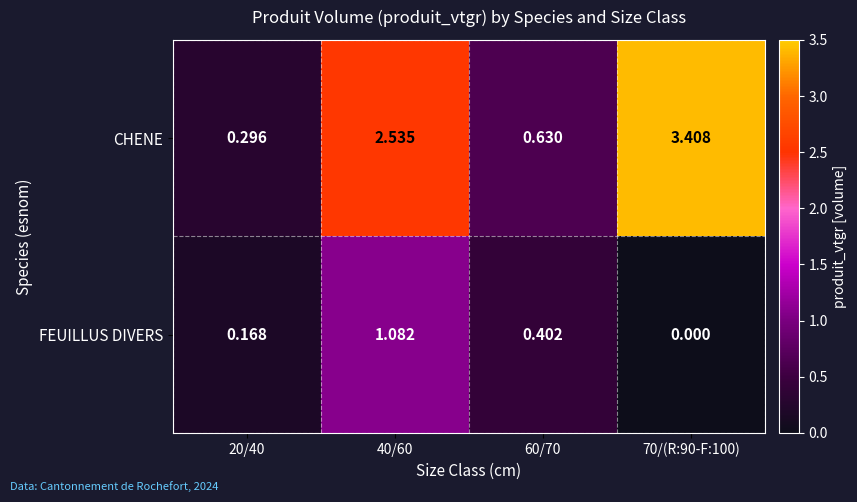

Is the value of CHENE at 60/70 greater than the value of FEUILLUS DIVERS at 60/70?

Yes